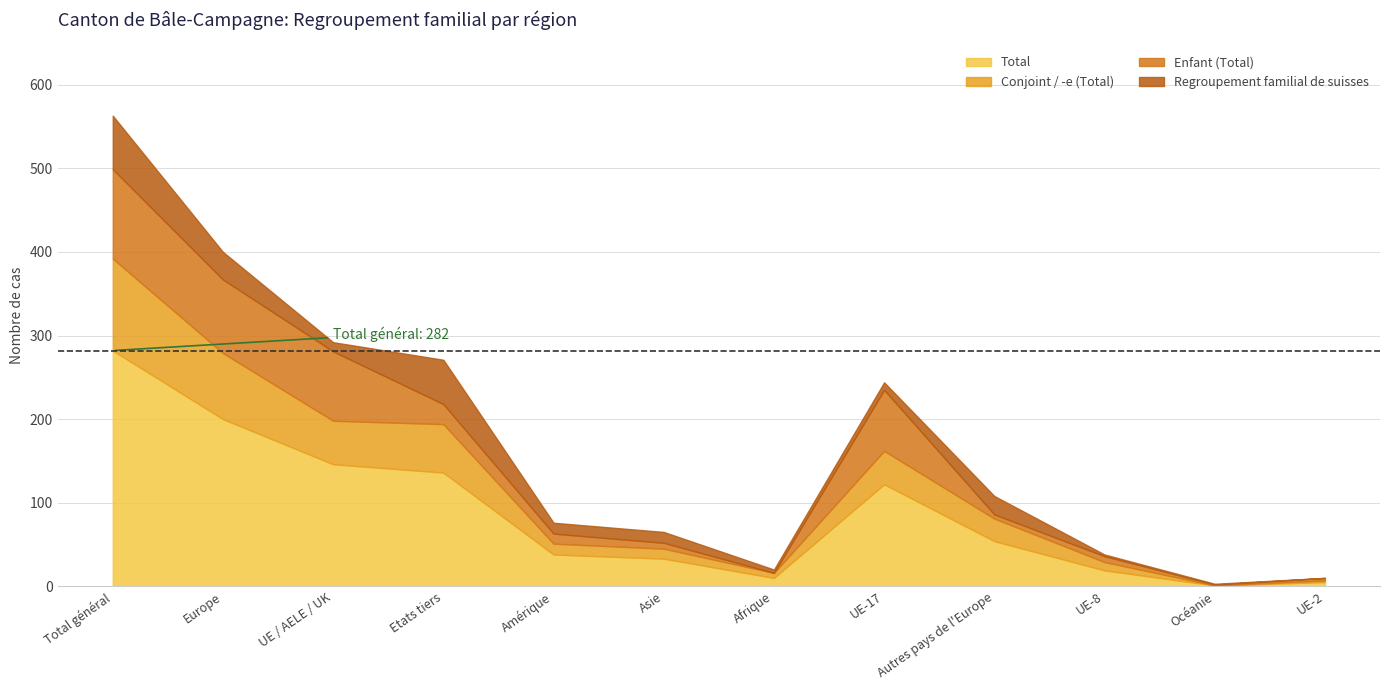

Where do Regroupement familial de suisses and Enfant (Total) first cross each other?

UE / AELE / UK and Etats tiers